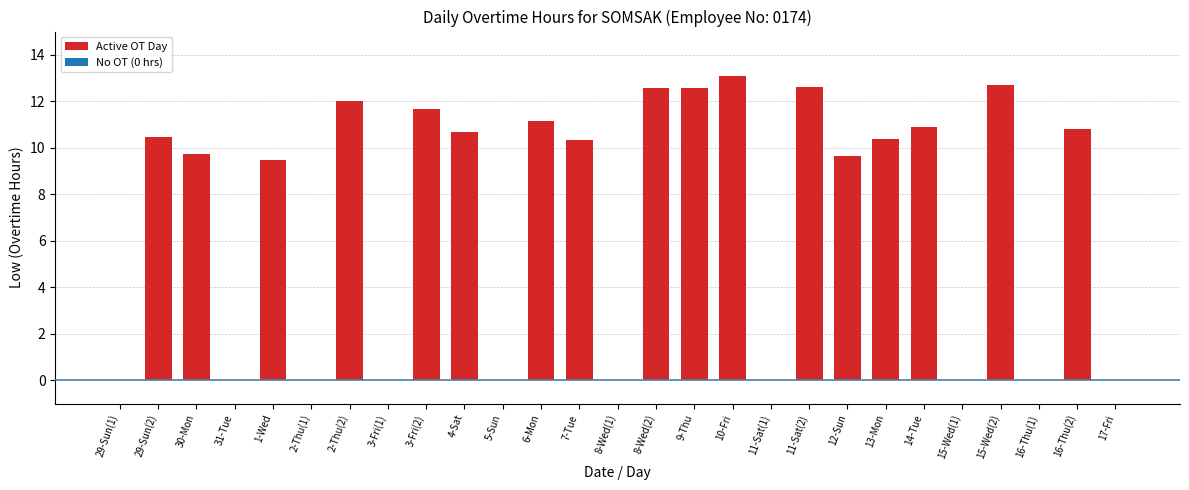

What is the sum of all values?

190.8